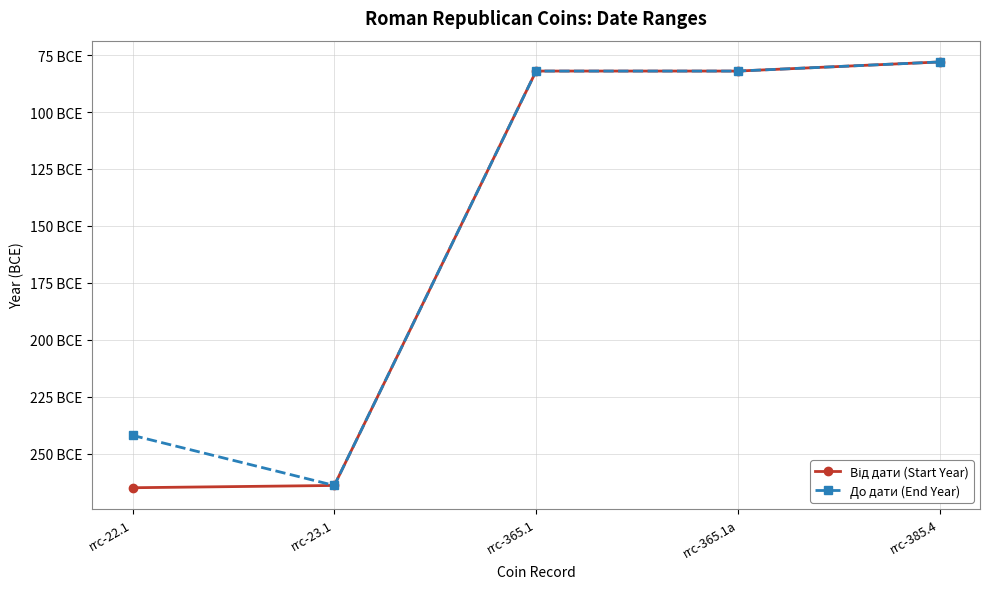

What is the greatest value displayed?

-78